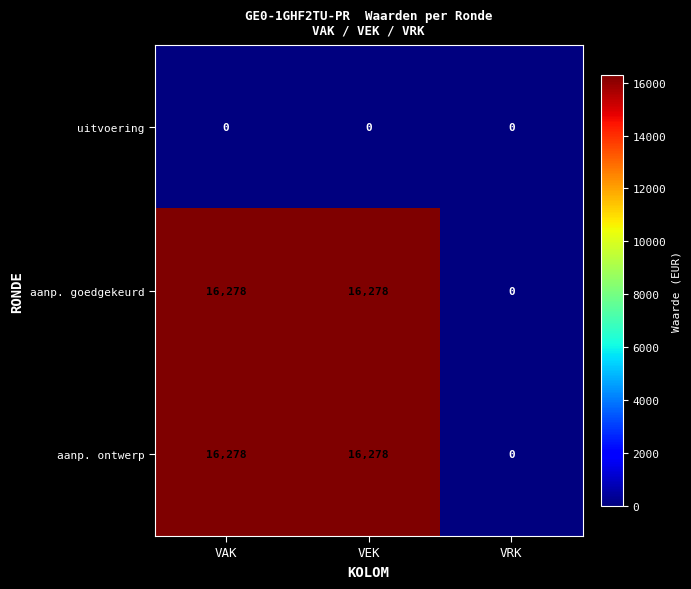

The value of aanp. ontwerp at VAK is 16278. True or false?

True